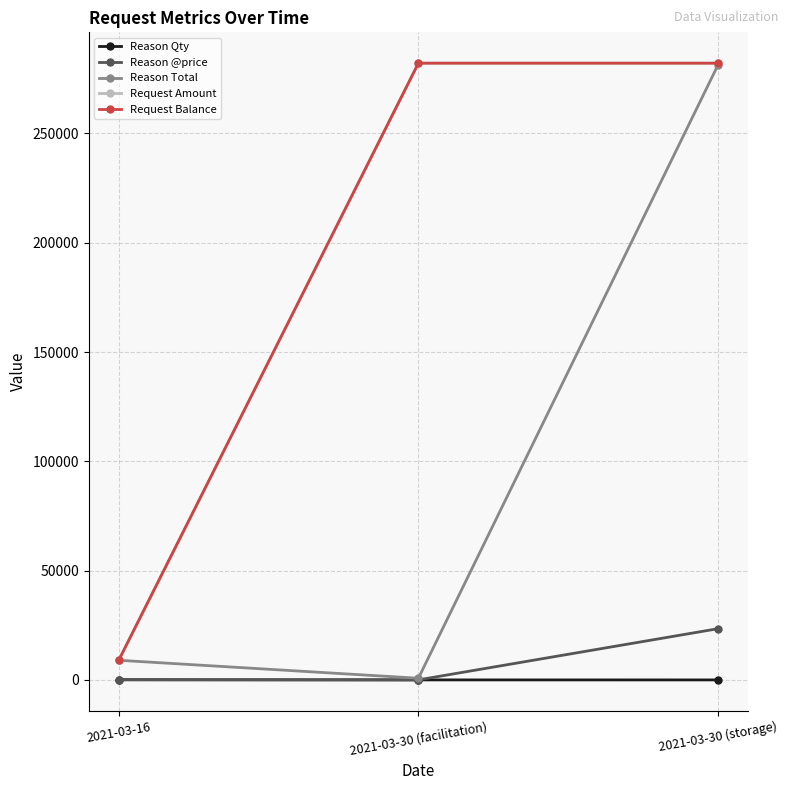

At which label does Reason Total first exceed 8999?

2021-03-16